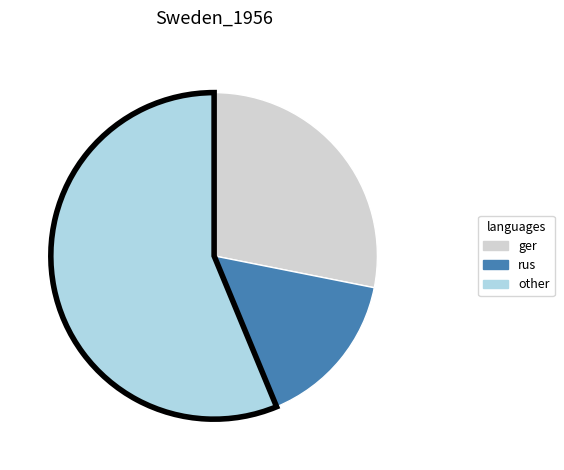

Does any single category account for the majority?

Yes